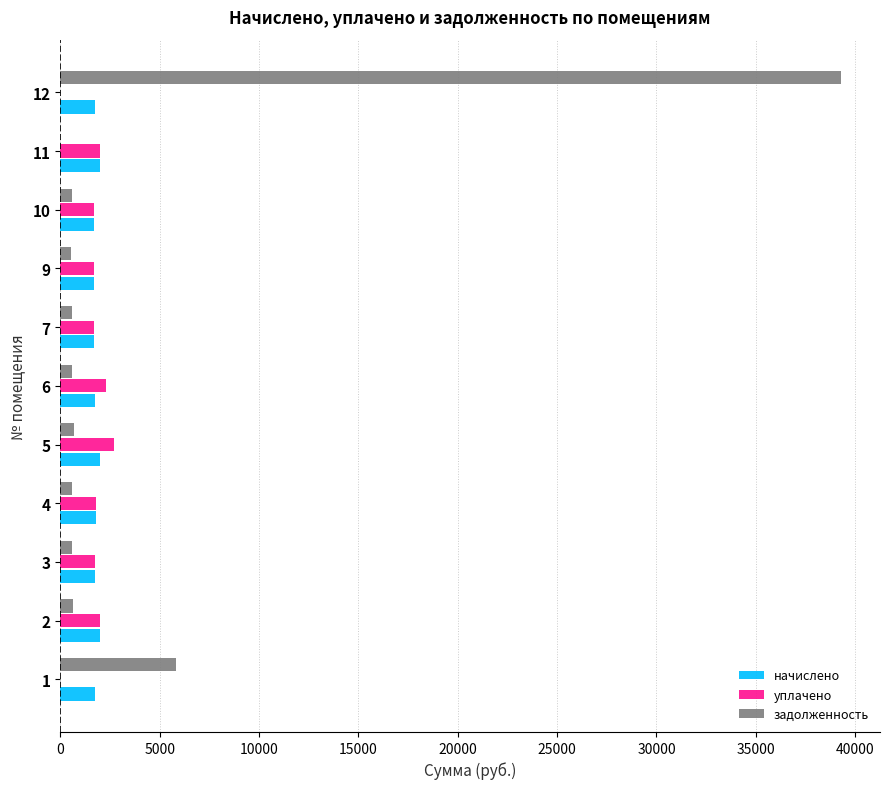

What is the sum of all начислено values?

19877.0